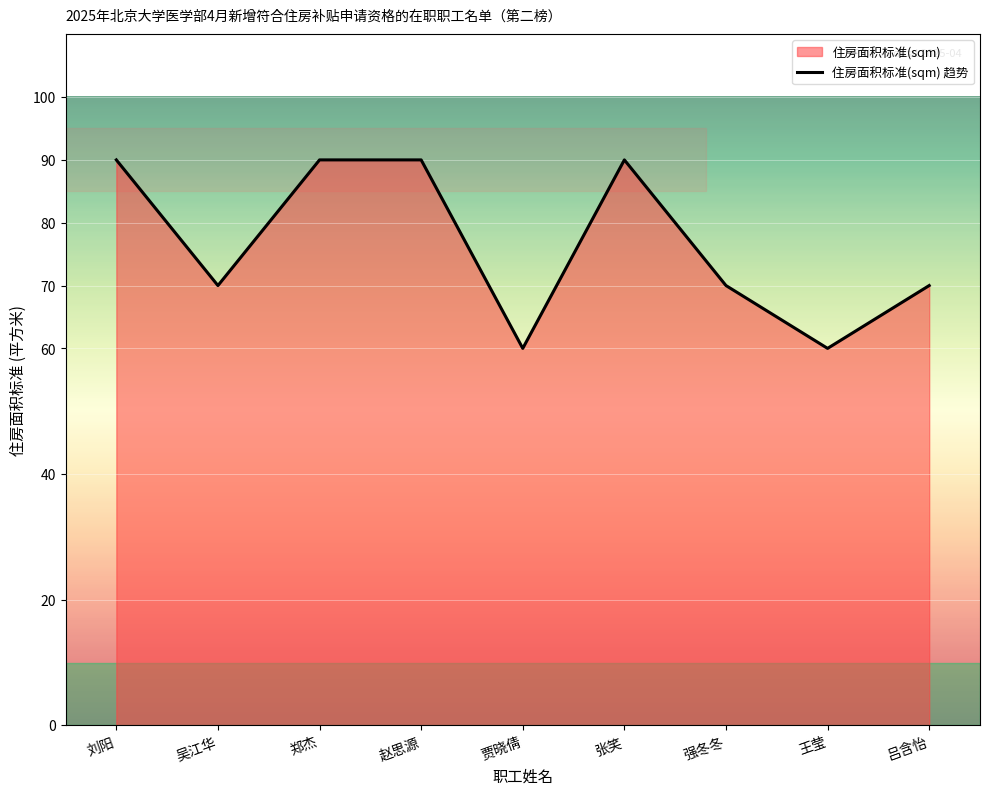

The value at 强冬冬 is 70. True or false?

True